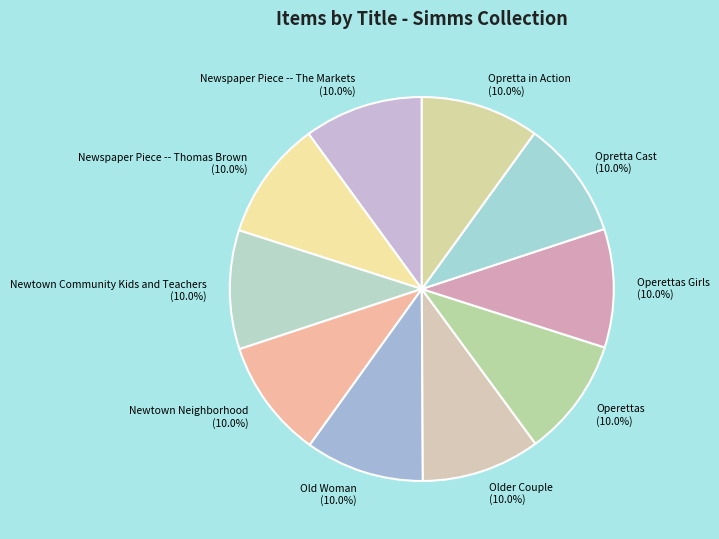

To the nearest percent, what is the average slice percentage?

10%